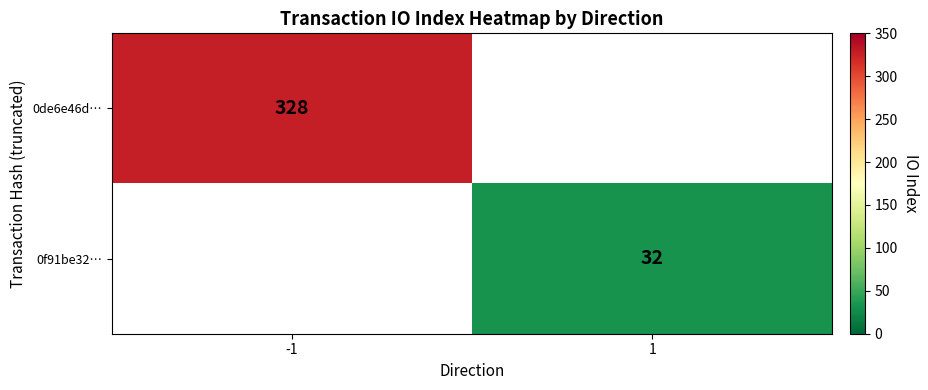

Is the value of 0de6e46d… at -1 greater than the value of 0f91be32… at 1?

Yes